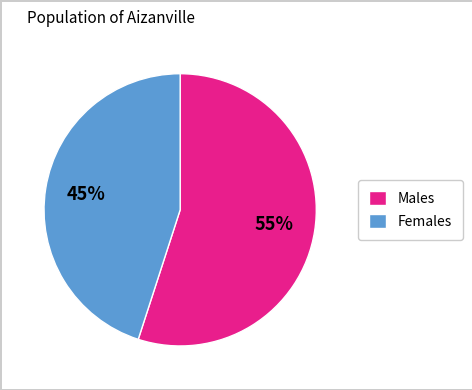

Rank the categories by value from highest to lowest.

Males, Females